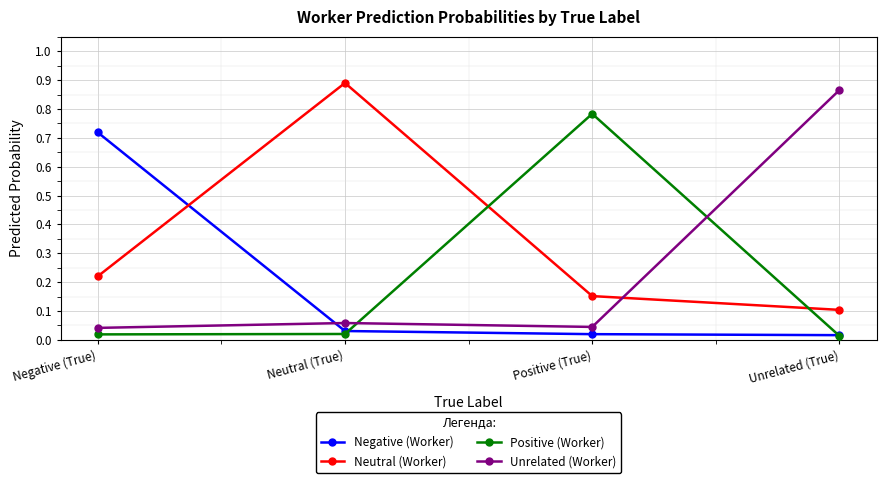

At how many categories does at least one series exceed 0?

4